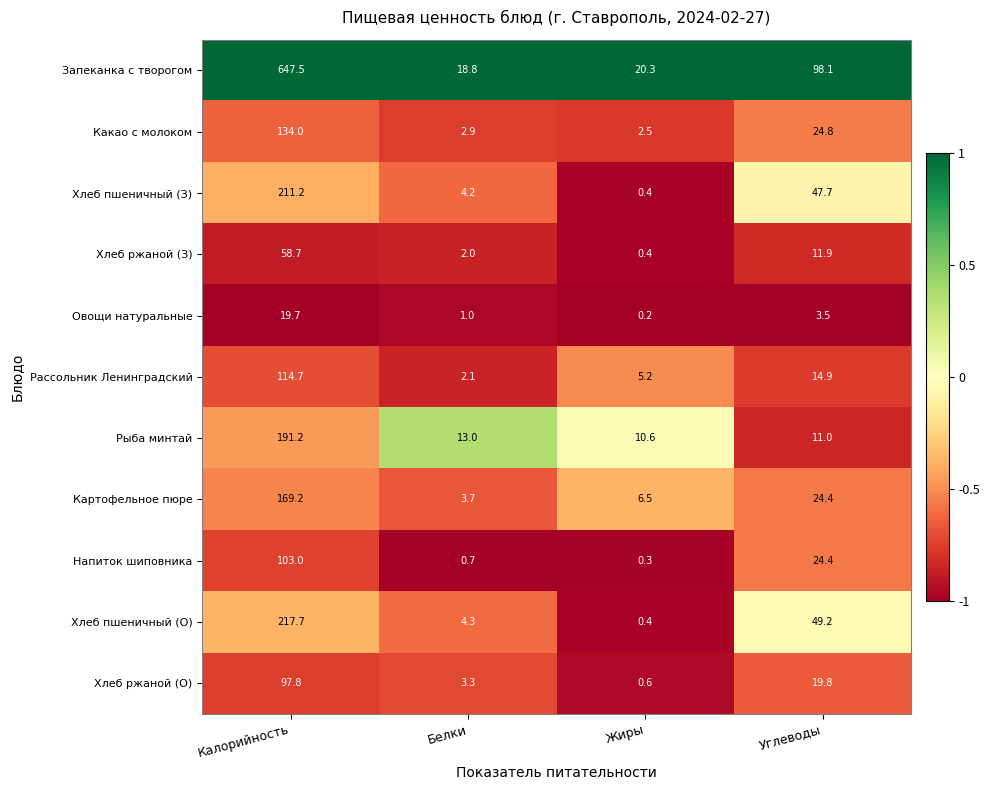

True or false: Овощи натуральные has a value of 1.8 at Белки.

False